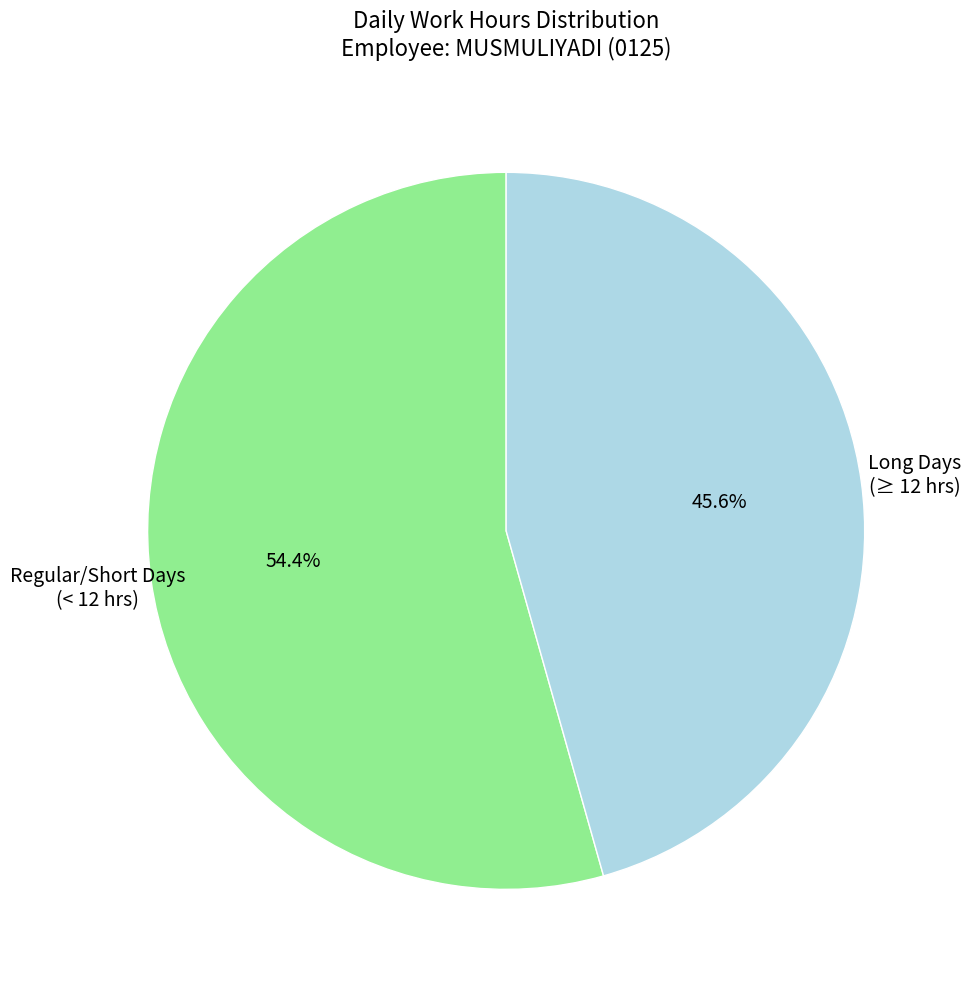

Is there a majority slice in this chart?

Yes